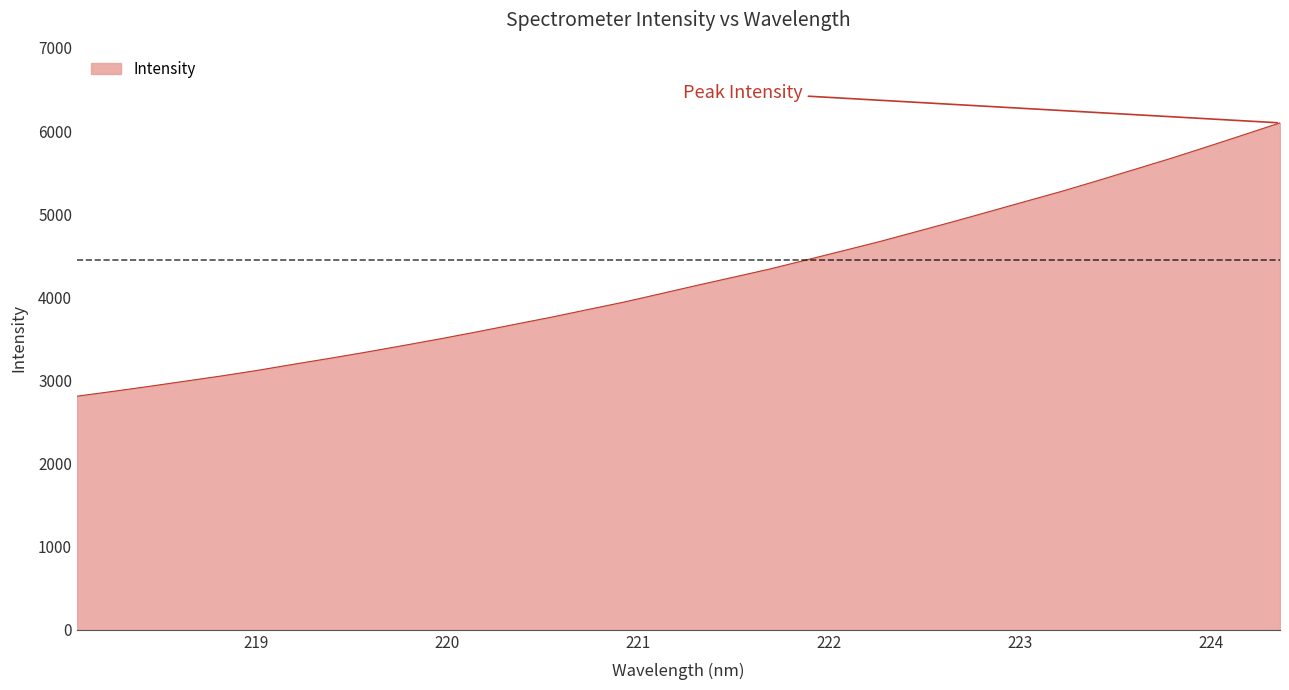

What is the smallest value displayed?

2810.7